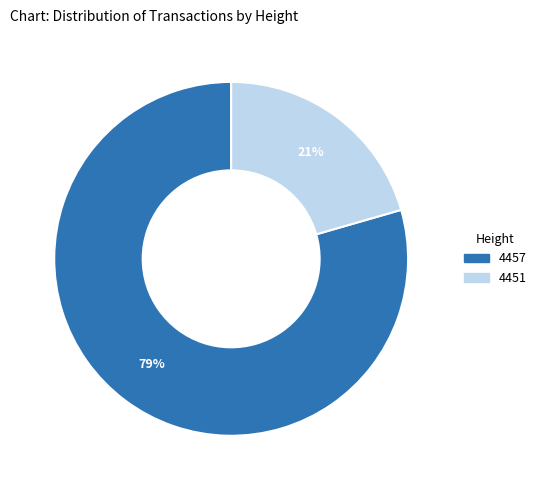

To the nearest percent, what is the average slice percentage?

50%